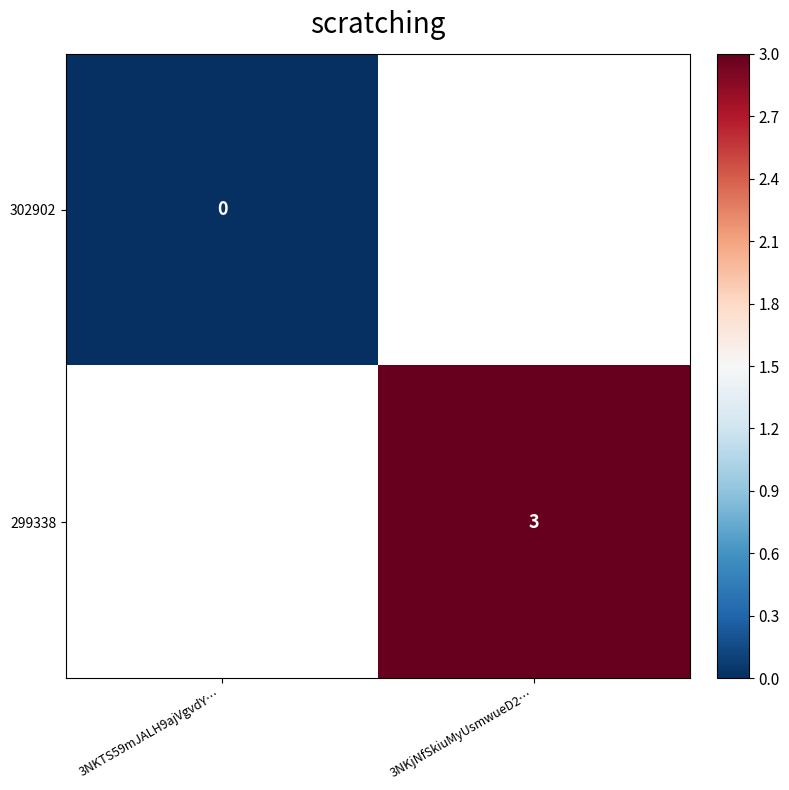

The value of 299338 at 3NKjNfSkiuMyUsmwueD2… is 5. True or false?

False